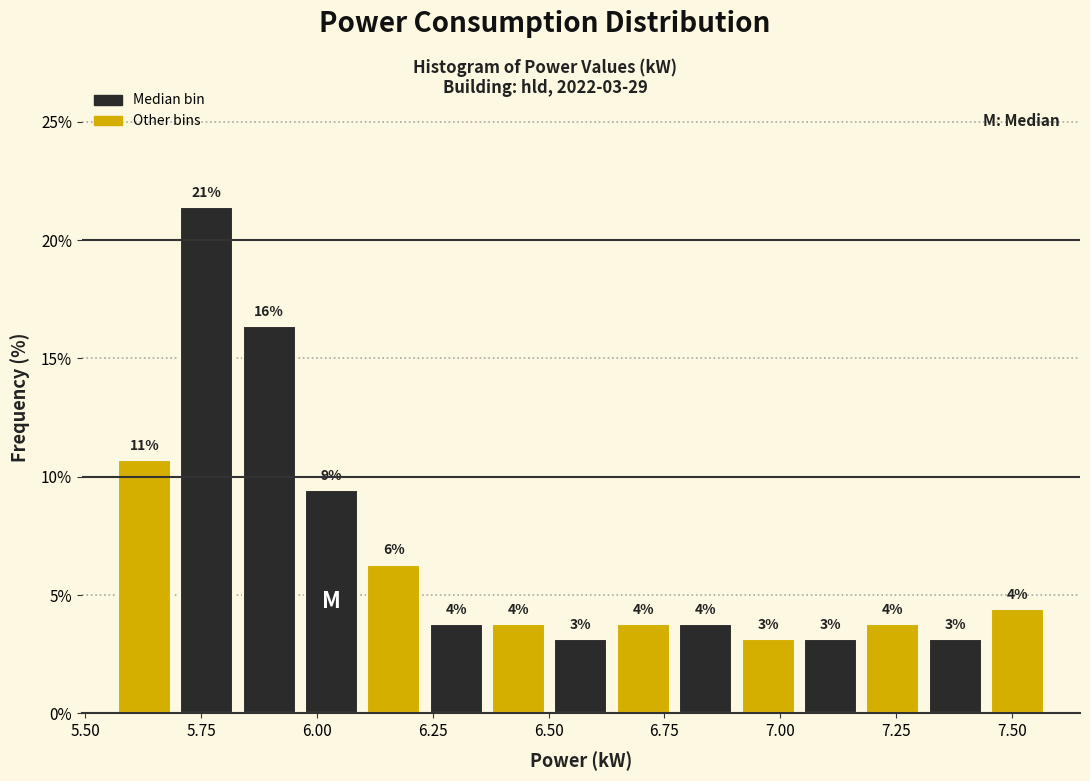

Around what value on the x-axis is the tallest bar? Give the approximate position of its centre, as read against the axis.

5.75